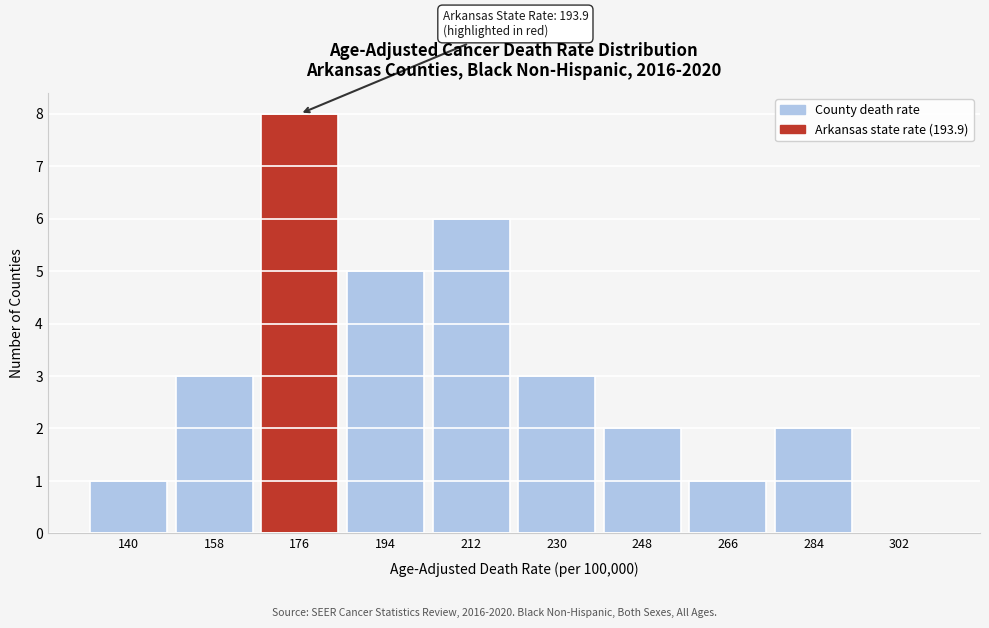

Reading left to right, extract all data points from this chart.

140=1	158=3	176=8	194=5	212=6	230=3	248=2	266=1	284=2	302=0